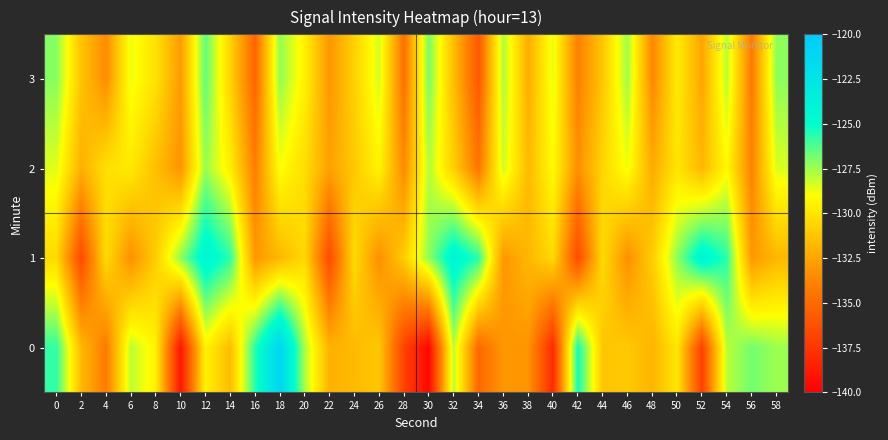

How many categories are shown in the chart?

30